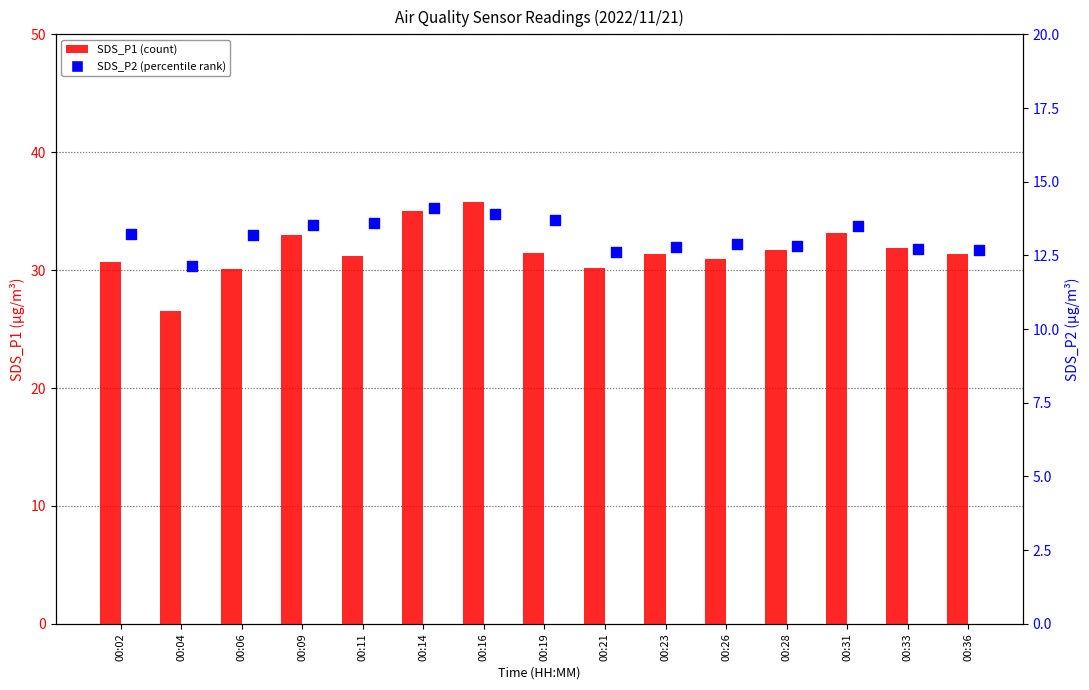

At which category is the sum across all series the highest?

00:16